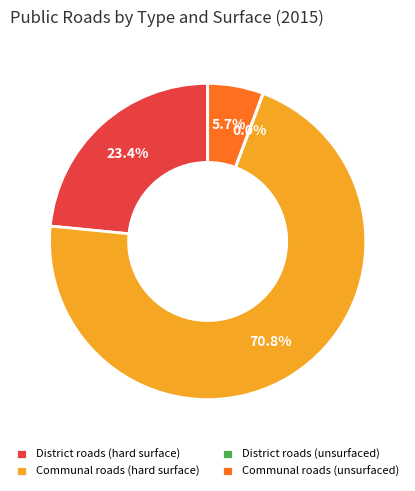

To the nearest percent, what portion does District roads (hard surface) represent?

23%